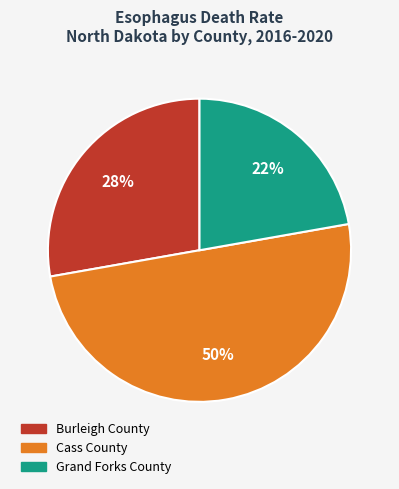

Combined, do Cass County and Grand Forks County account for over 50%?

Yes